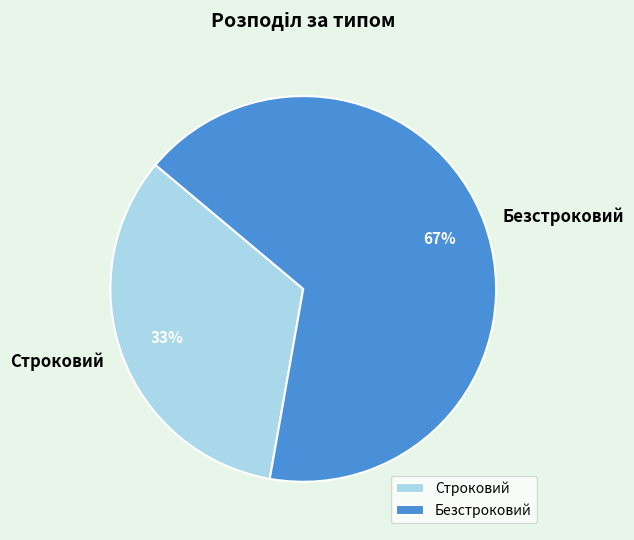

Does Безстроковий represent more than half of the total?

Yes